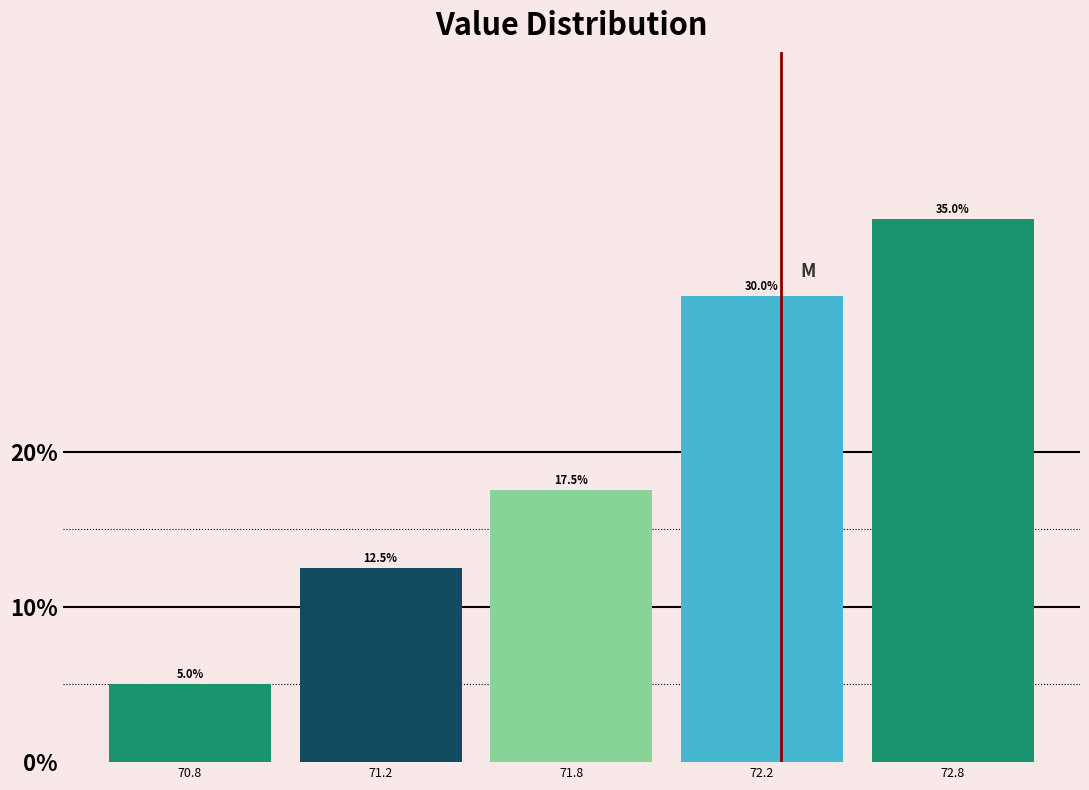

Reading right to left, transcribe all the data shown in this chart.

35.0	30.0	17.5	12.5	5.0